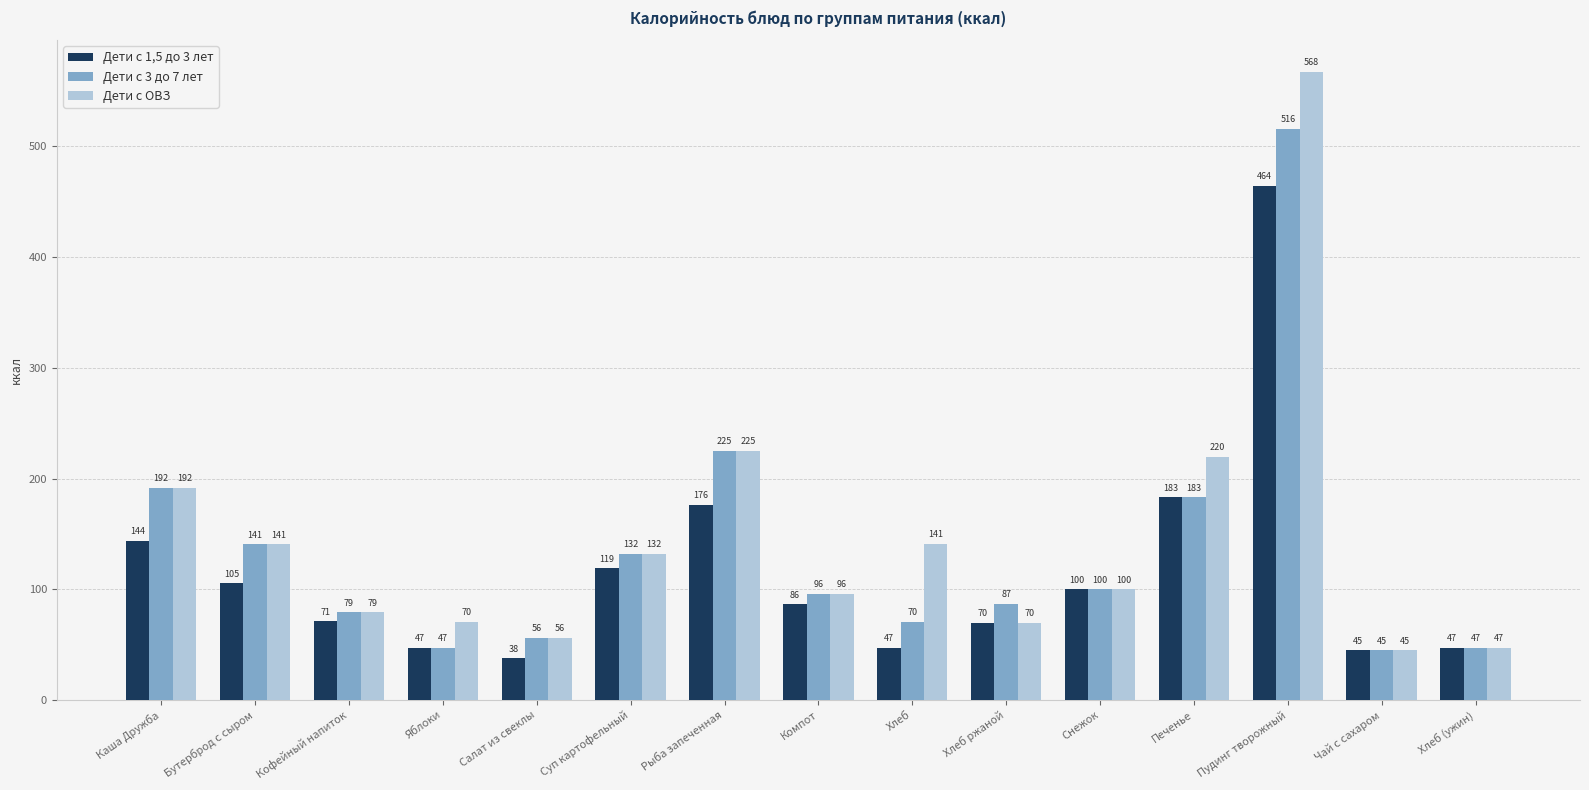

How many values in the Дети с 1,5 до 3 лет series are below 86?

7